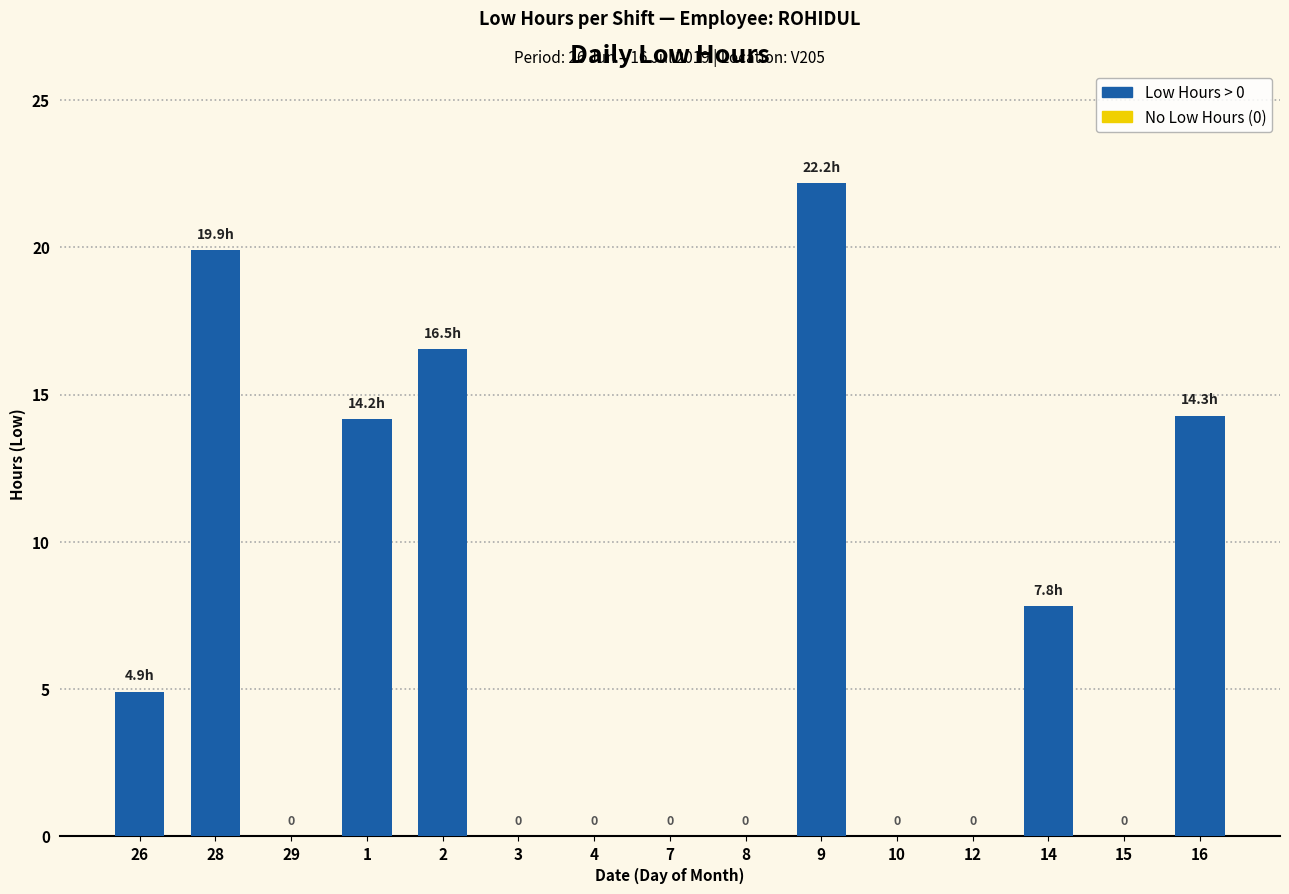

Which category has the highest value across all series?

9